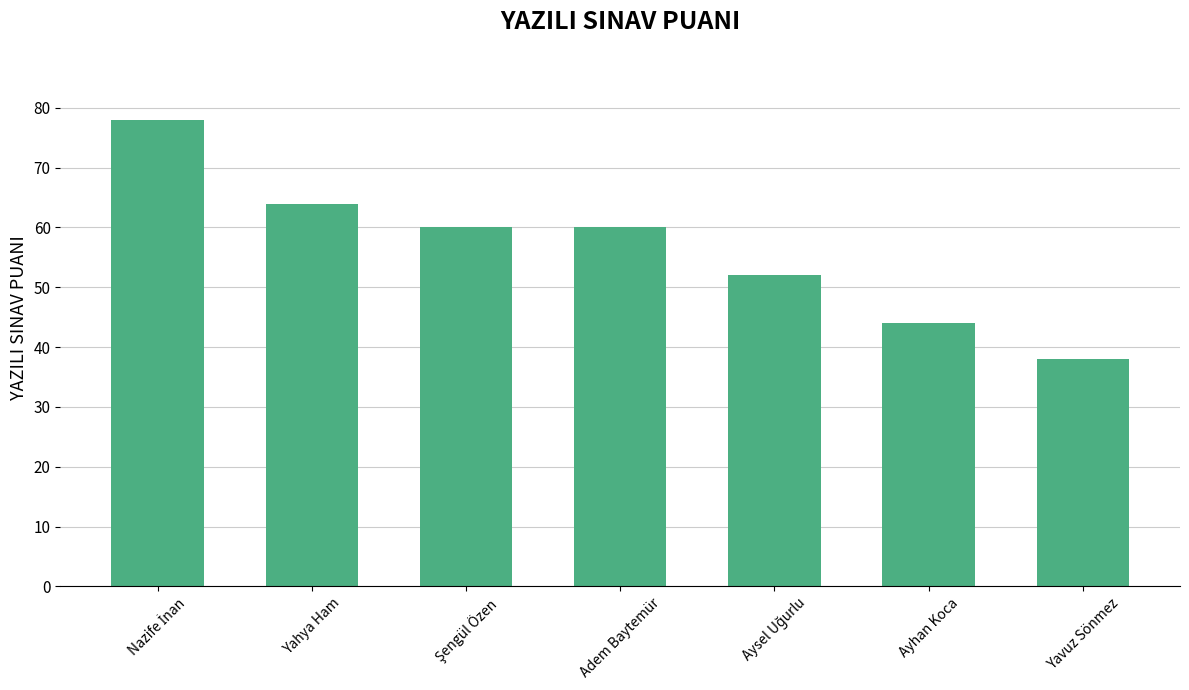

What is the ratio of the value at Adem Baytemür to the value at Yahya Ham?

0.9